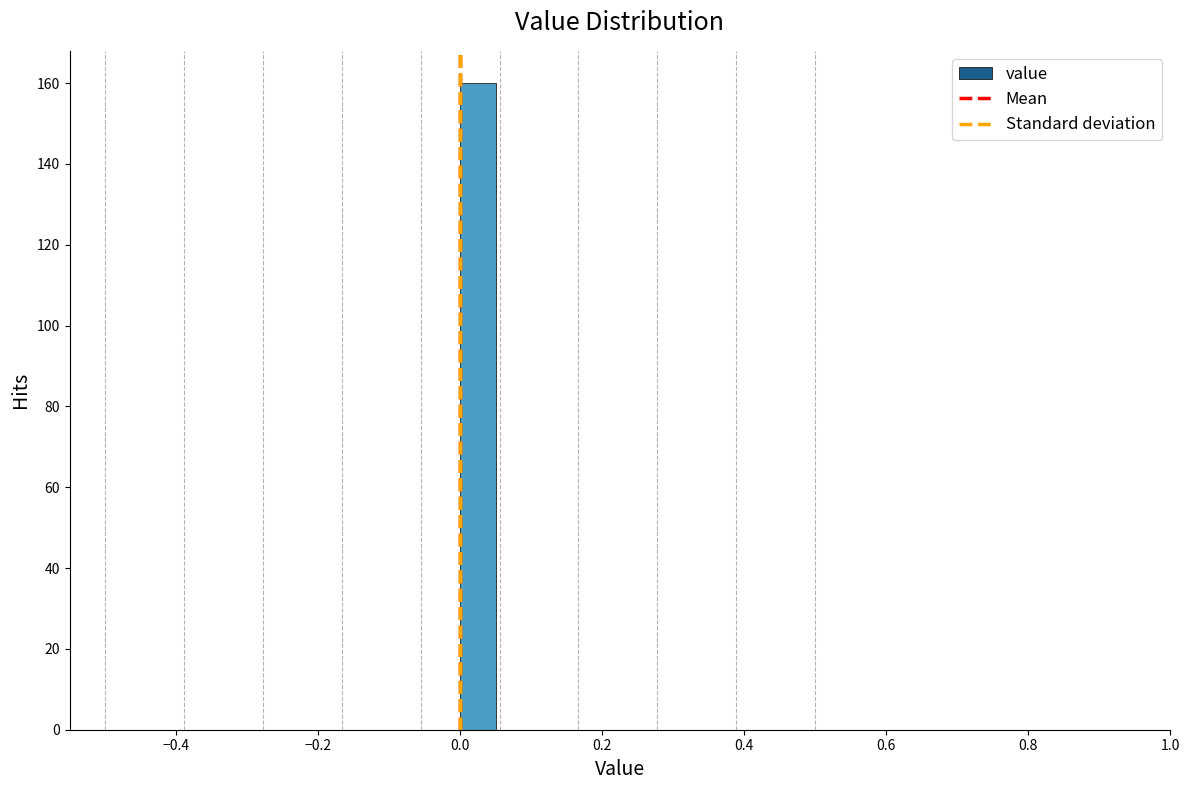

Read against the x-axis, roughly where is the centre of the tallest bar?

0.02